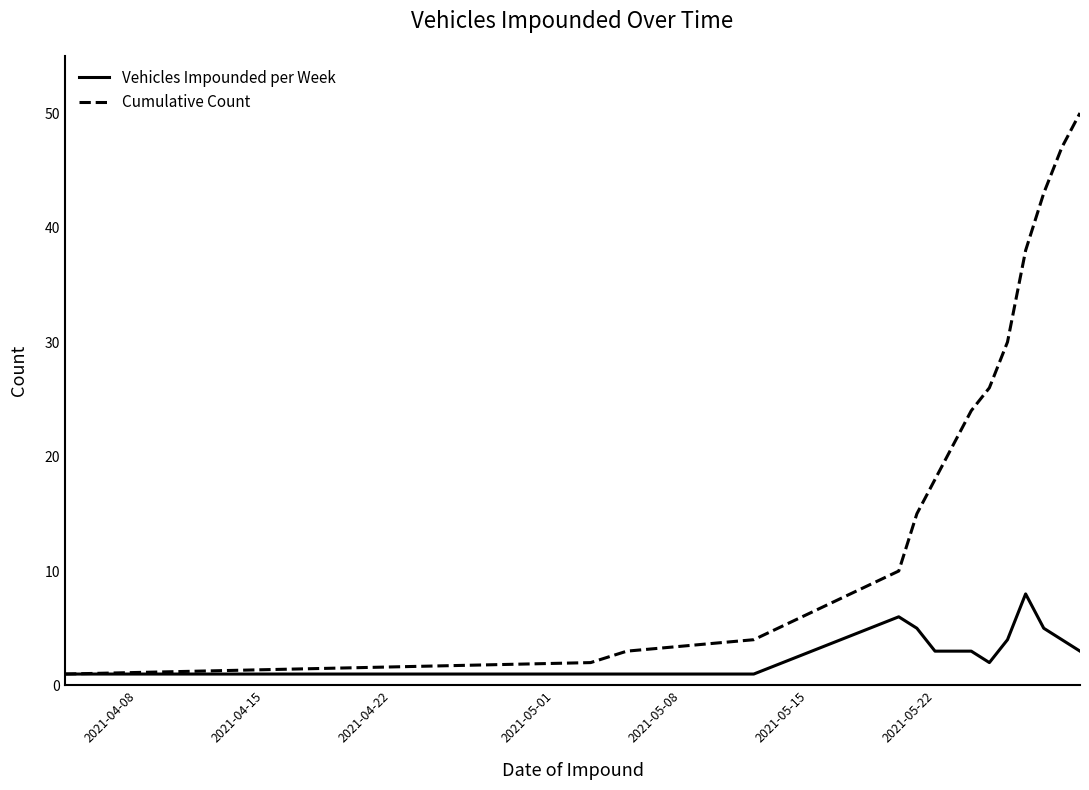

Which series has the widest spread of values?

Cumulative Count